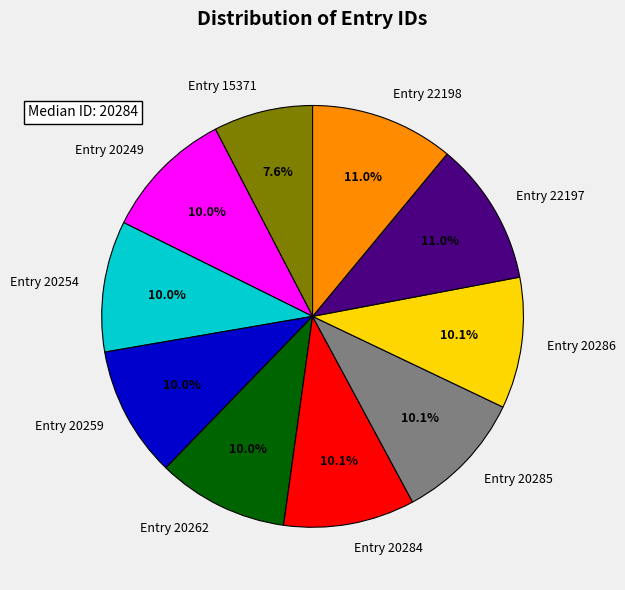

Is there a majority slice in this chart?

No